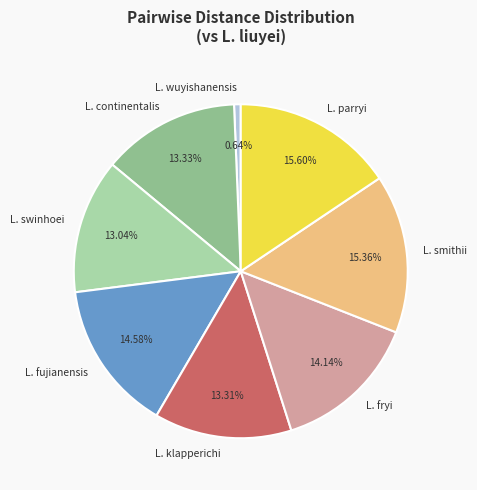

What percentage do L. swinhoei and L. fryi together represent?

27.2%